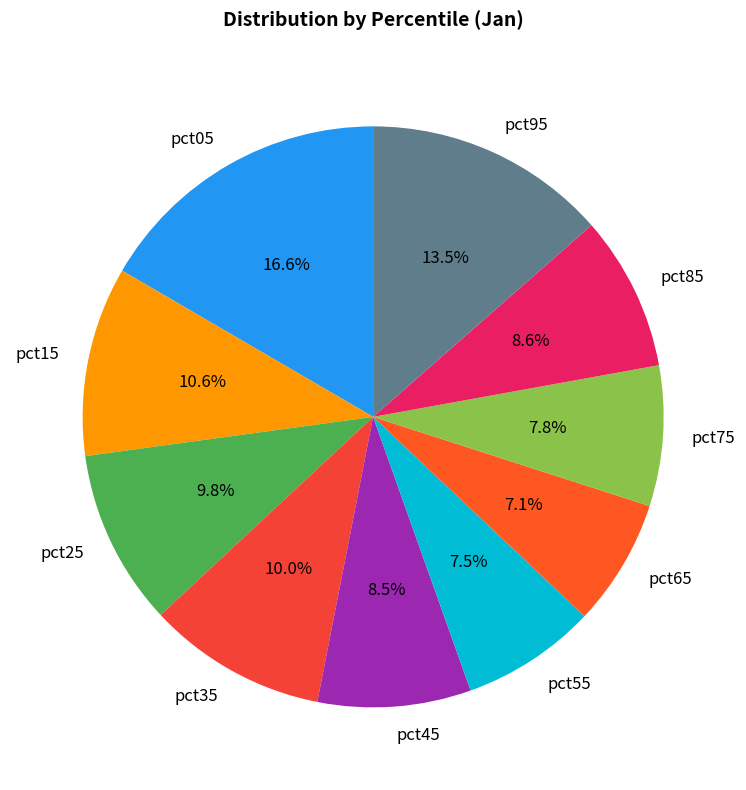

How much of the chart is everything except pct05?

83.4%